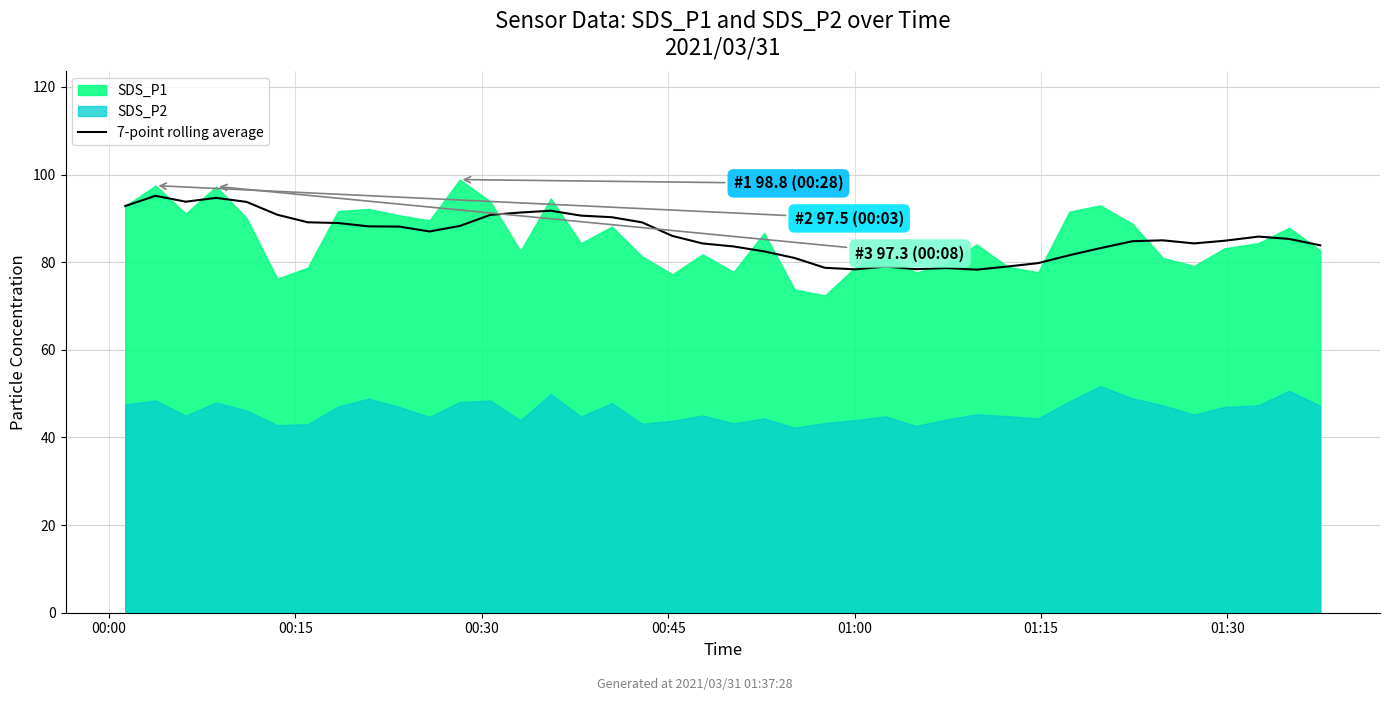

What is the maximum value for 7-point rolling average?

95.1